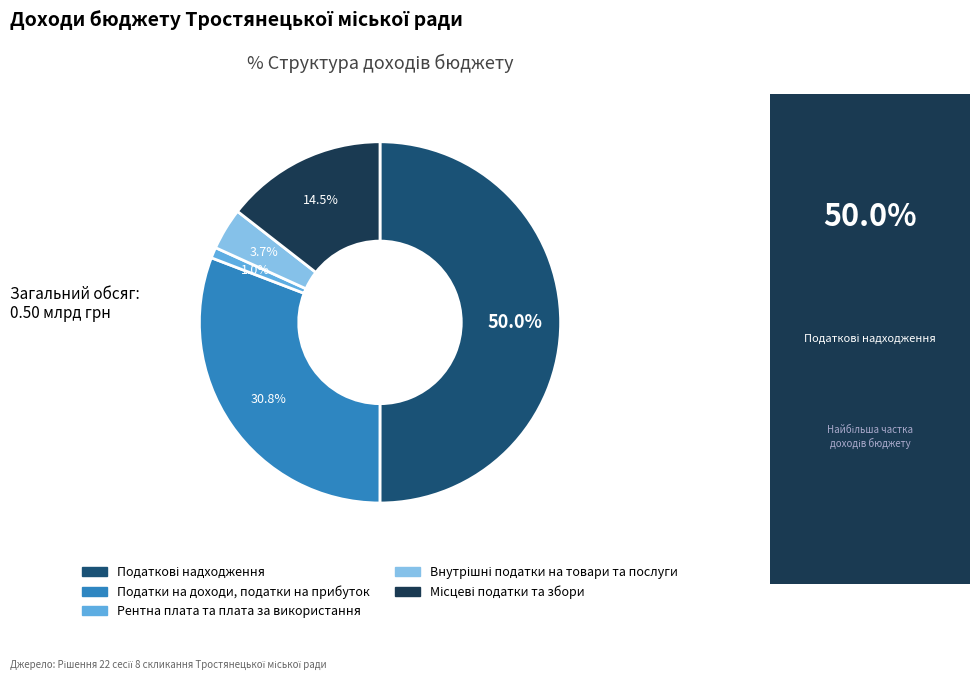

Is Рентна плата та плата за використання the majority of the pie?

No